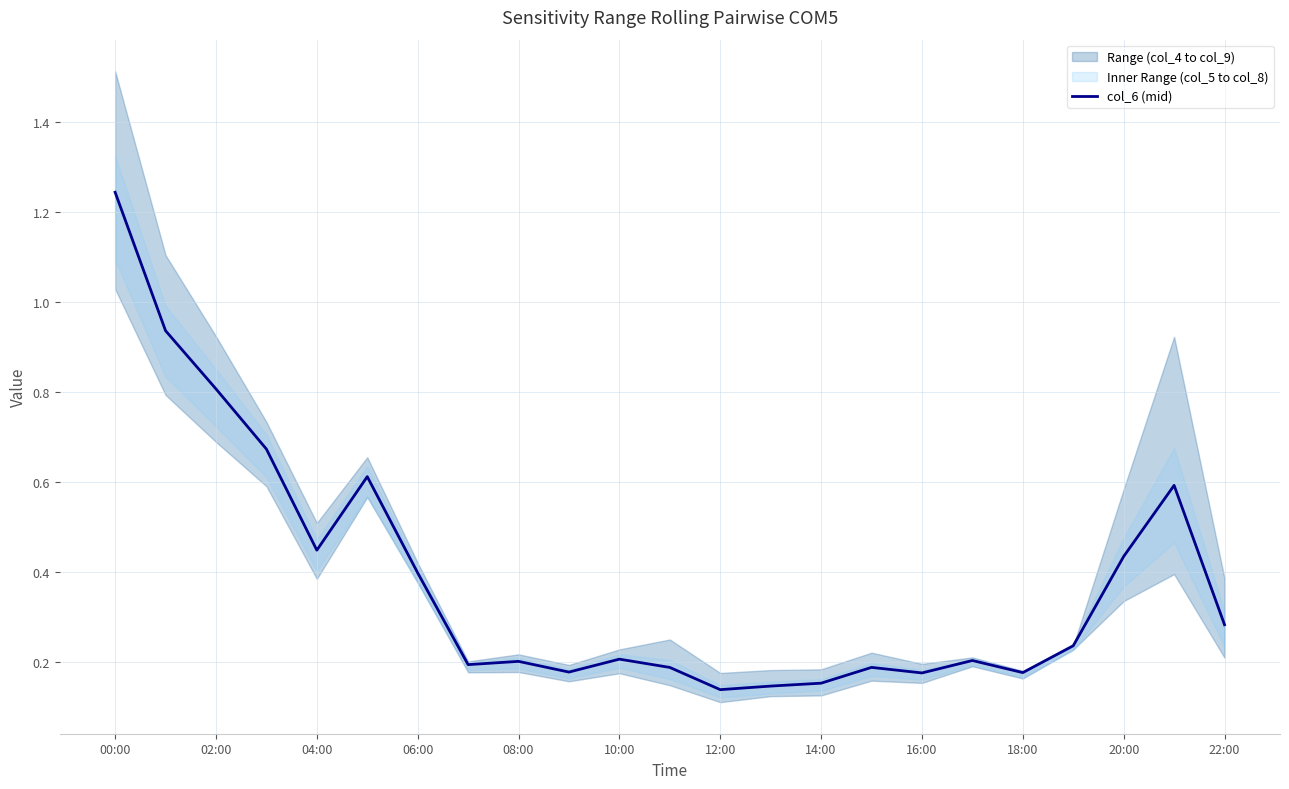

Is it true that col_6 (mid) equals 0.2 at 06:00?

False